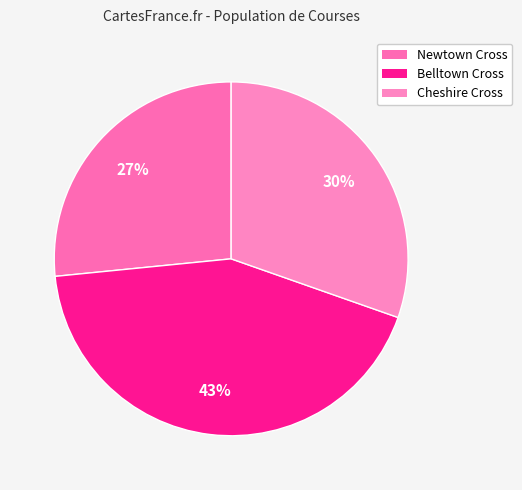

Is there any slice that represents more than half of the pie?

No